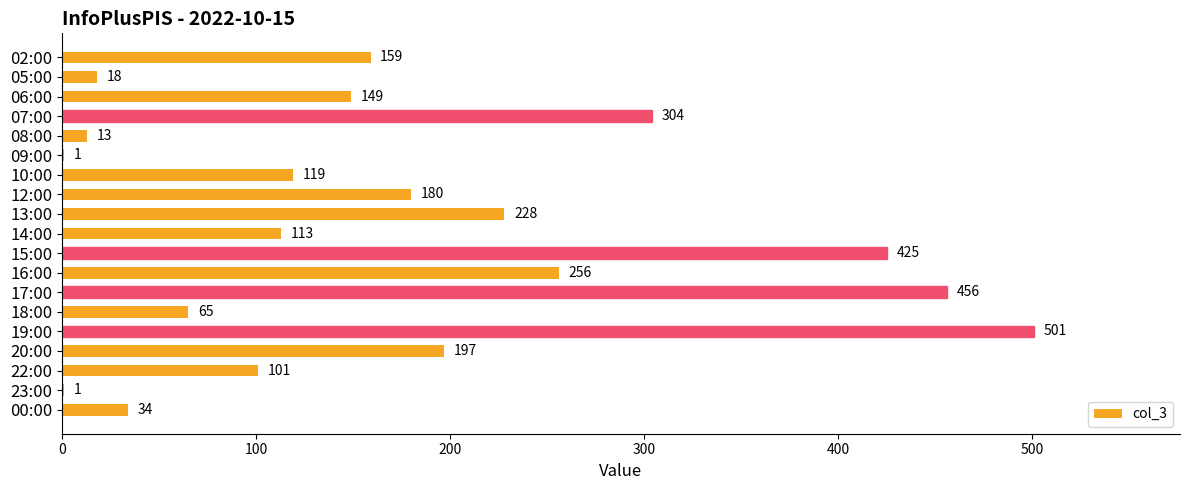

At which label is the value closest to 251?

16:00